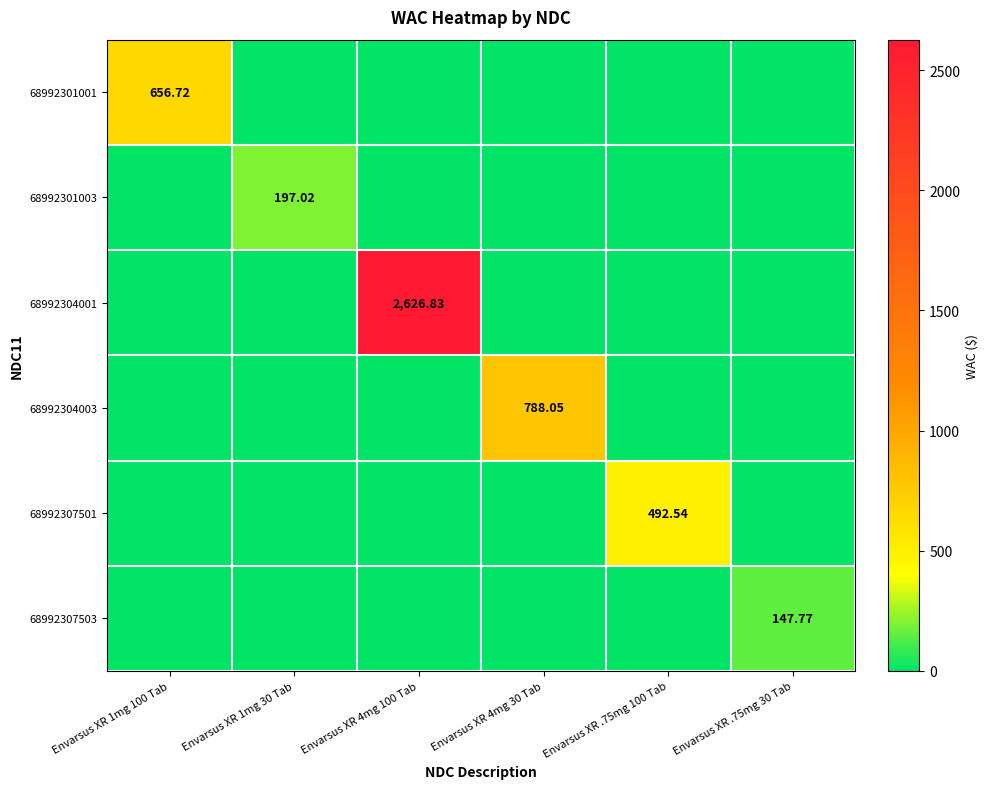

Which category has the highest value in the 68992304001 series?

Envarsus XR 4mg 100 Tab